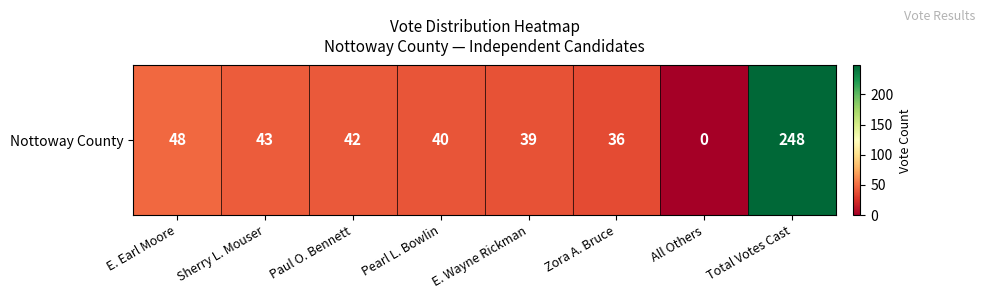

True or false: the data shows 21 at Sherry L. Mouser.

False